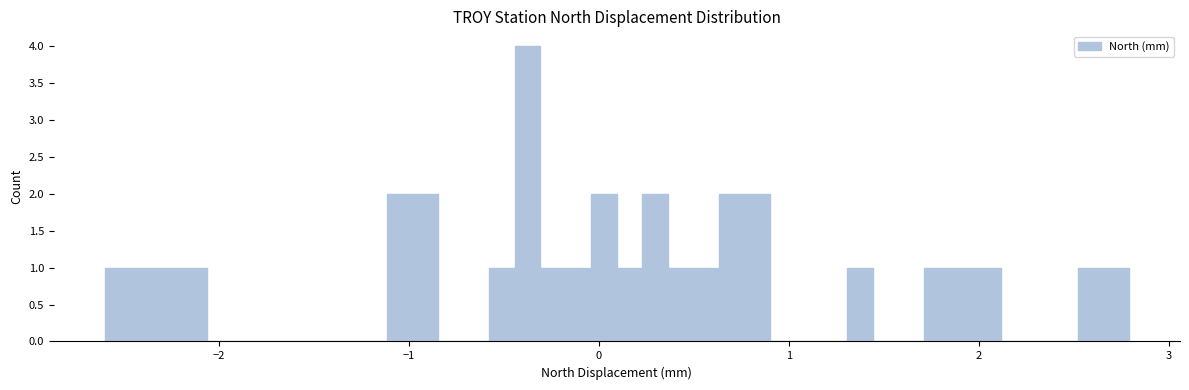

Around what value on the x-axis is the tallest bar? Give the approximate position of its centre, as read against the axis.

-0.4